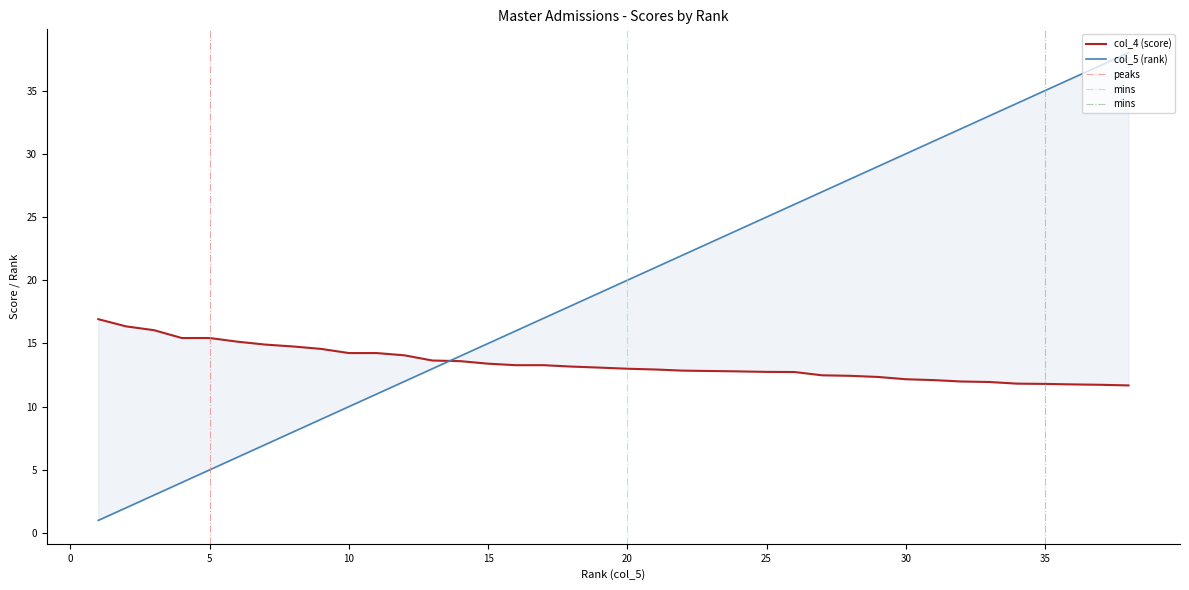

What is the sum of all col_5 values?

741.0